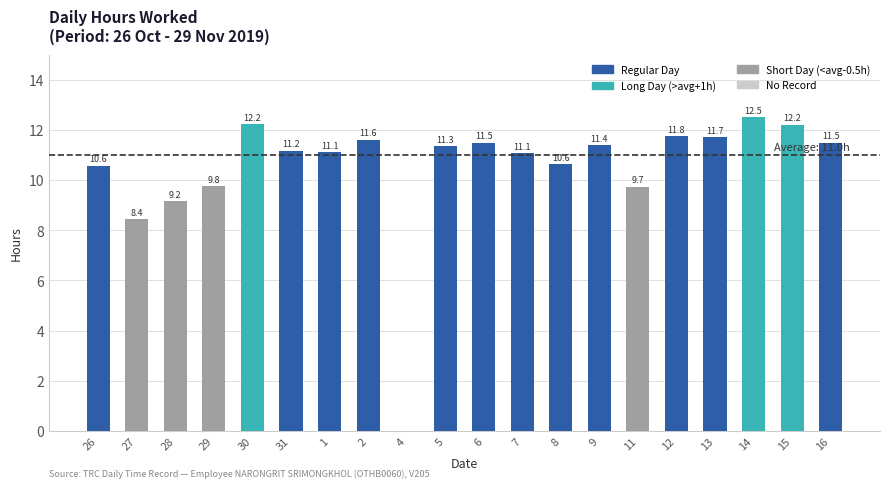

What is the sum of the values at 30 and 6?

23.7